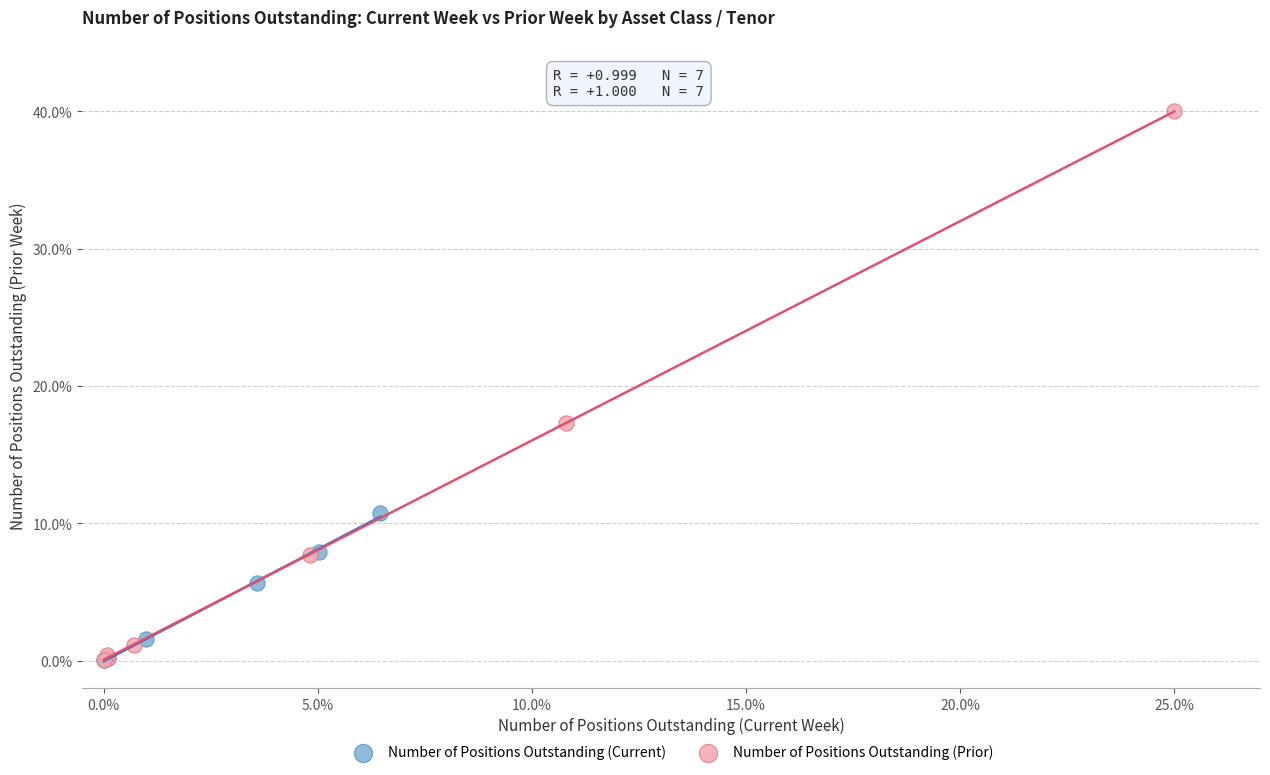

Which series contains the highest Y value?

Number of Positions Outstanding (Prior)